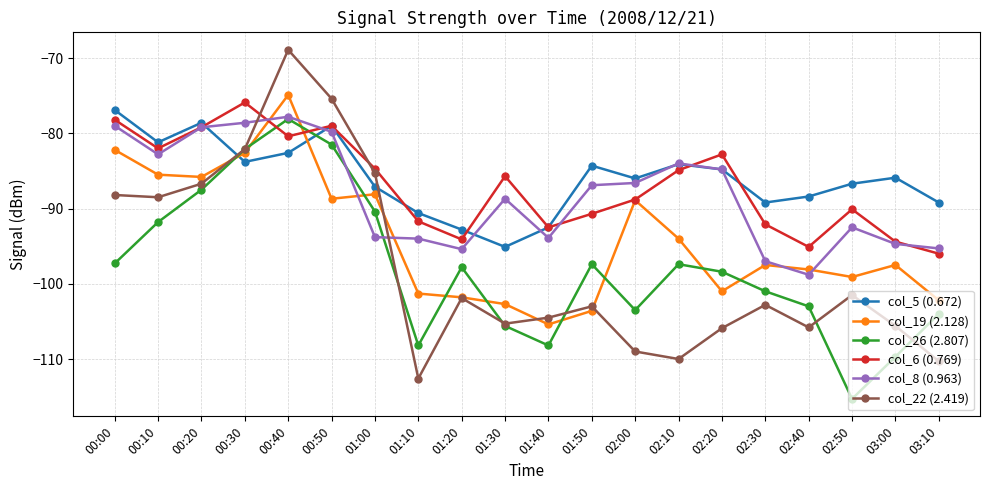

Which series has the largest total across all categories?

col_5 (0.672)